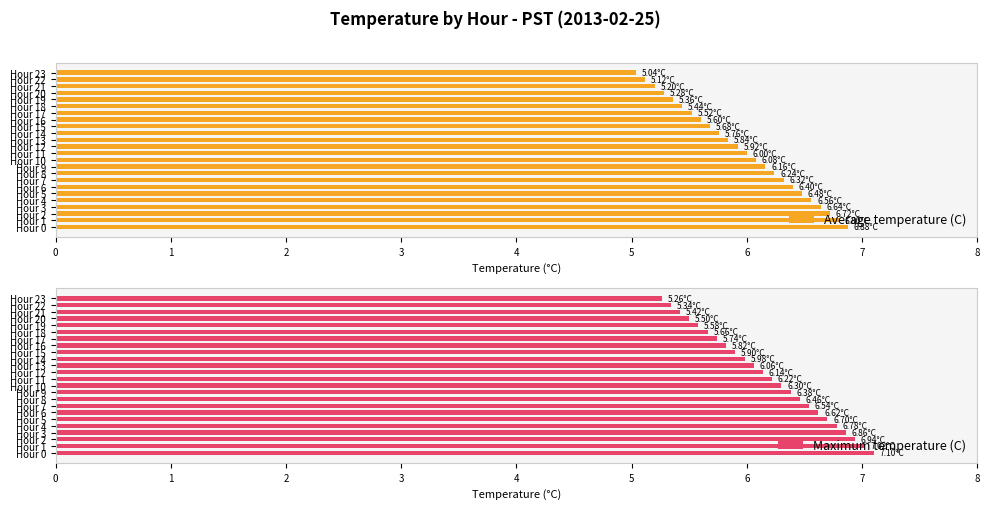

What is the maximum value shown in the chart?

7.1